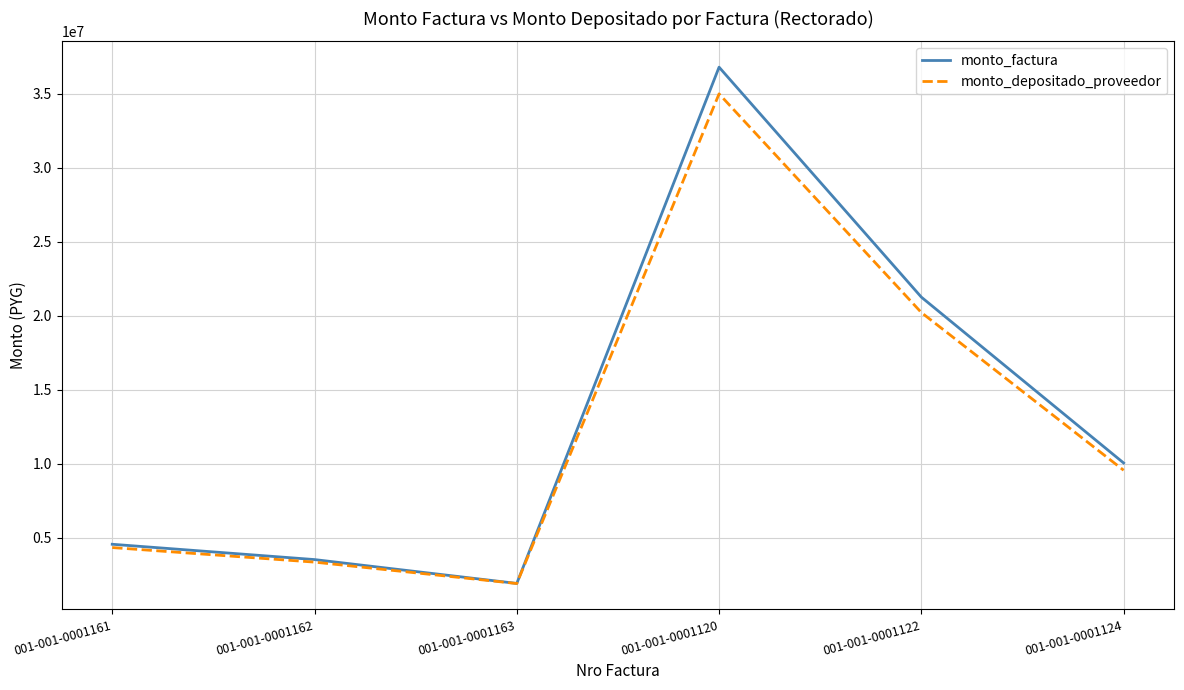

Where is the first local maximum for monto_depositado_proveedor?

001-001-0001120